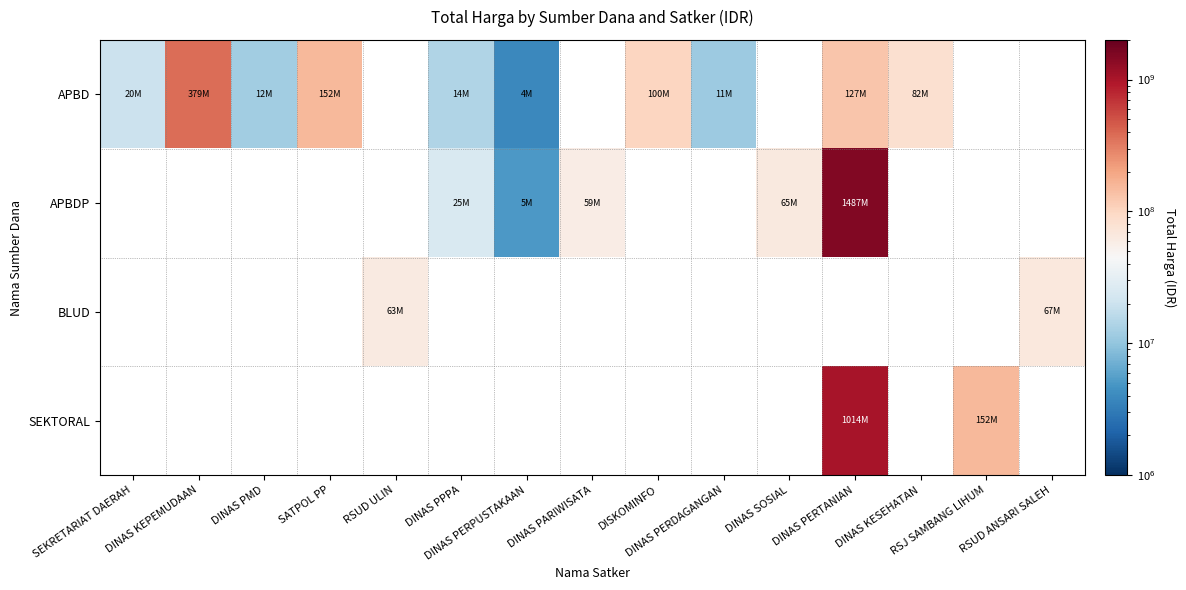

Count the number of data series in this chart.

4